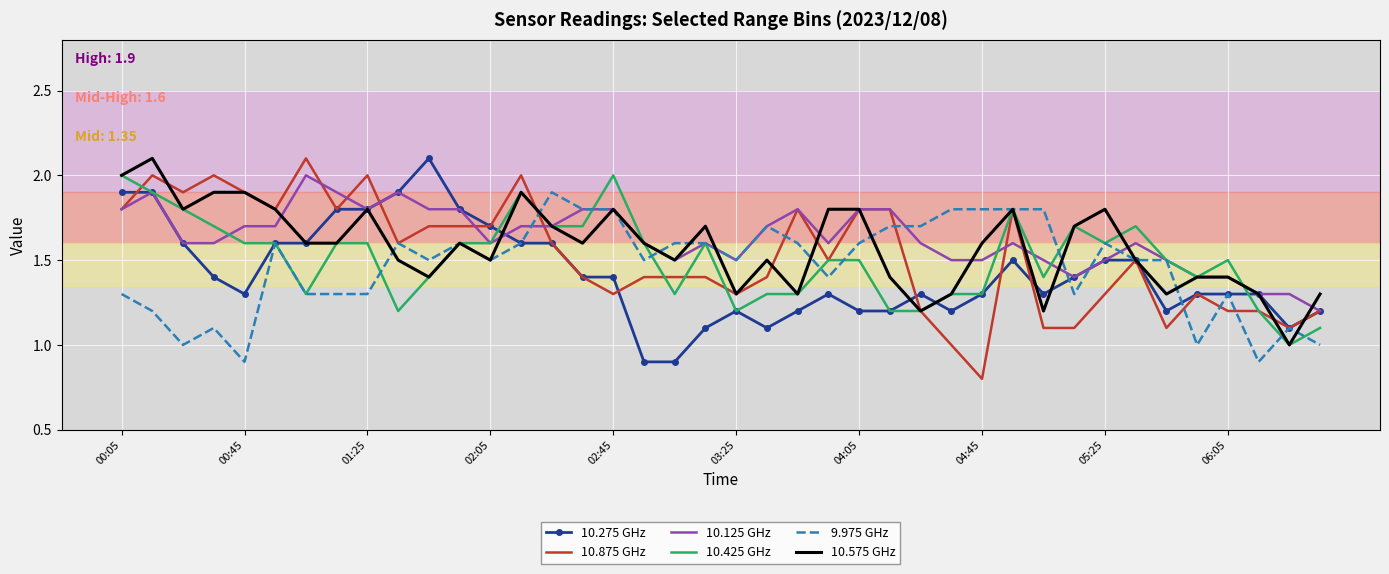

What is the maximum value for 10.425 GHz?

2.0